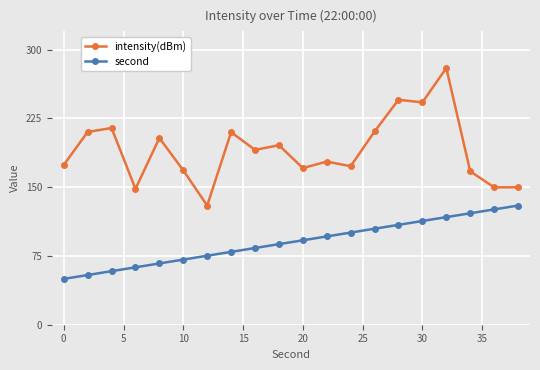

True or false: second and intensity(dBm) intersect in this chart.

False